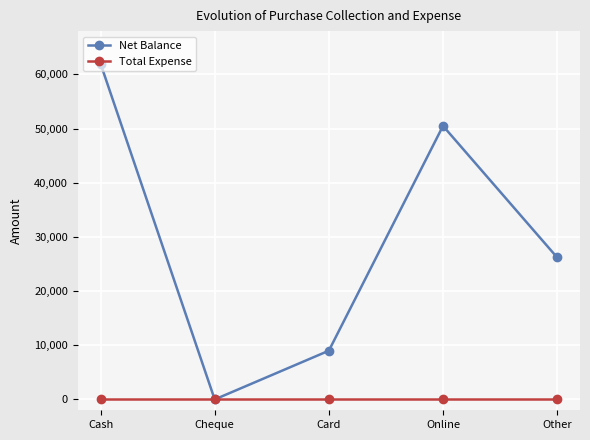

What is the difference between the highest and lowest values at Cash?

62000